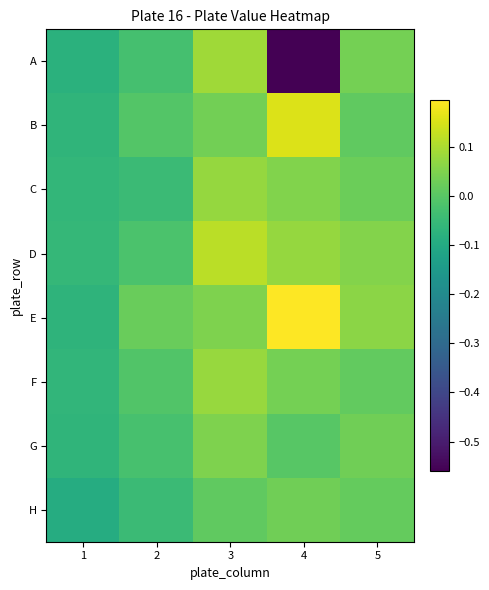

Which series has the largest range (max minus min)?

A